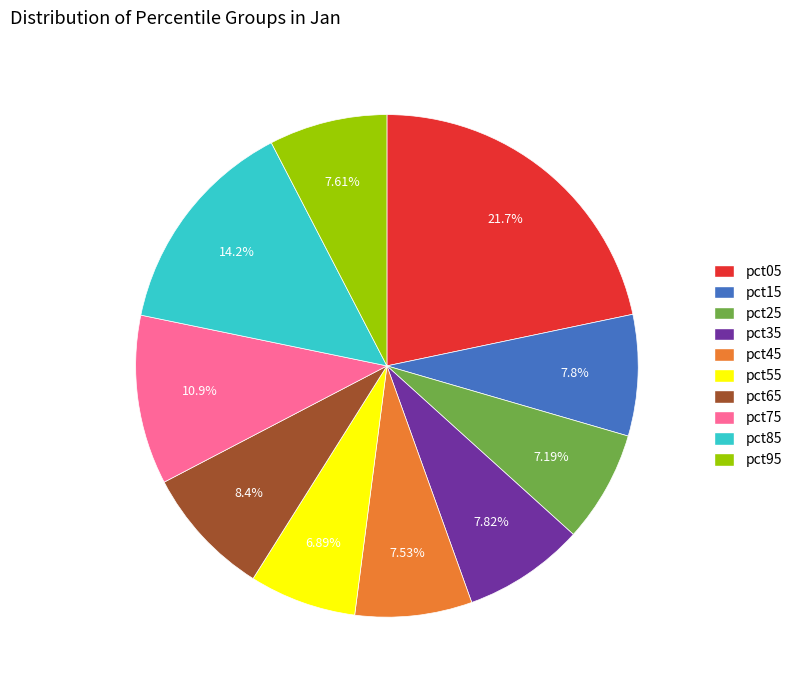

Is there any slice that represents more than half of the pie?

No